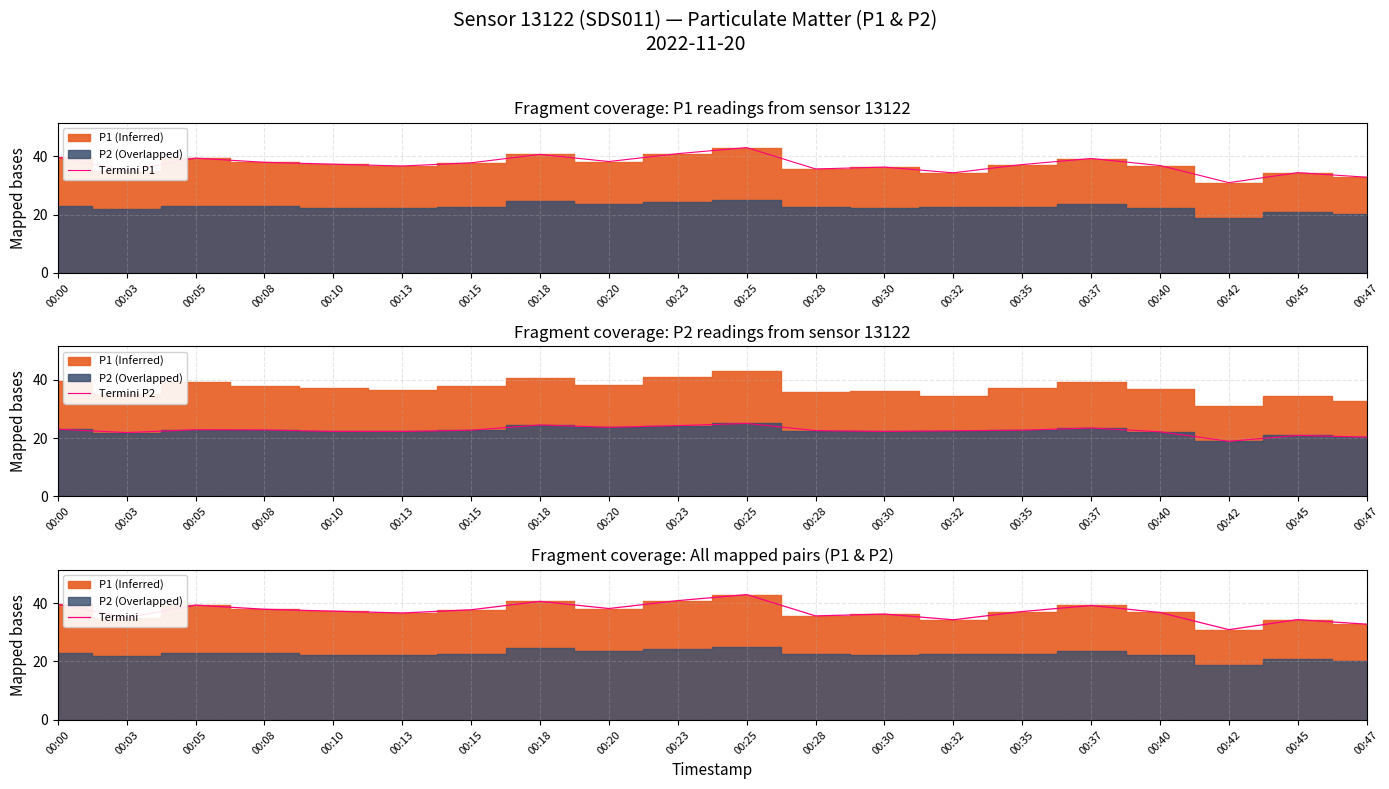

What is the sum of all Termini values?

742.8